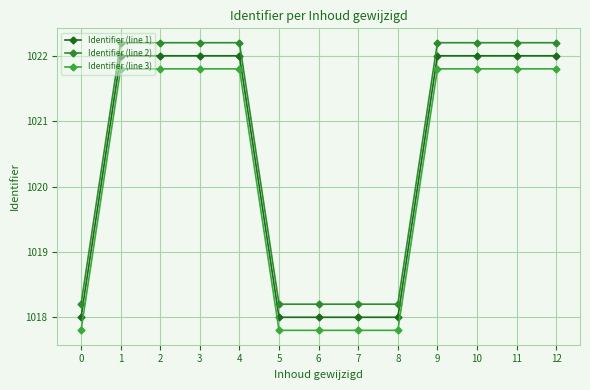

Is it true that Identifier (line 2) equals 1022.2 at 9?

True